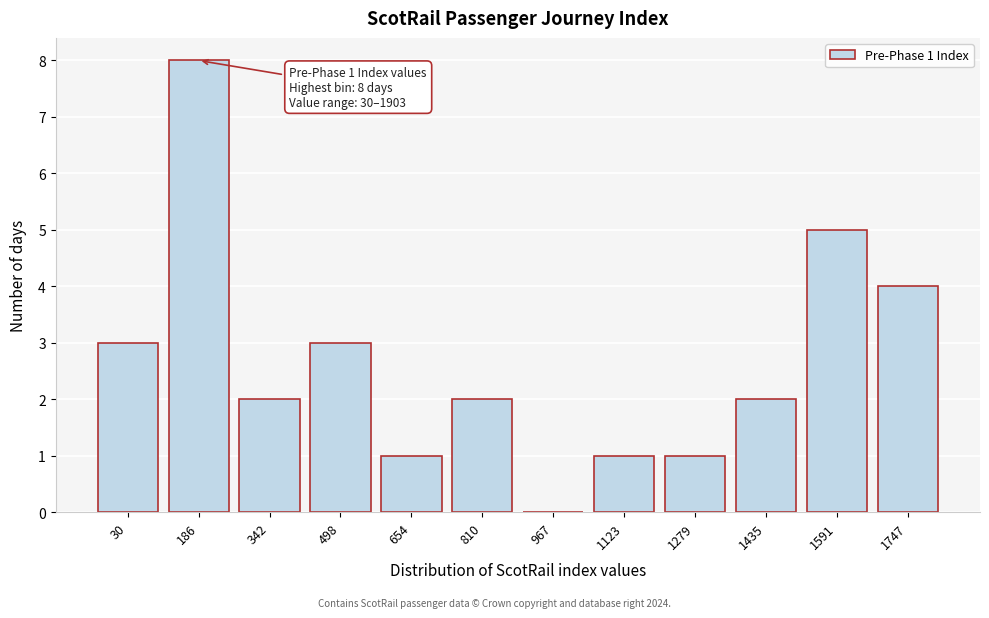

Reading left to right, transcribe all the data shown in this chart.

30=3	186=8	342=2	498=3	654=1	810=2	967=0	1123=1	1279=1	1435=2	1591=5	1747=4